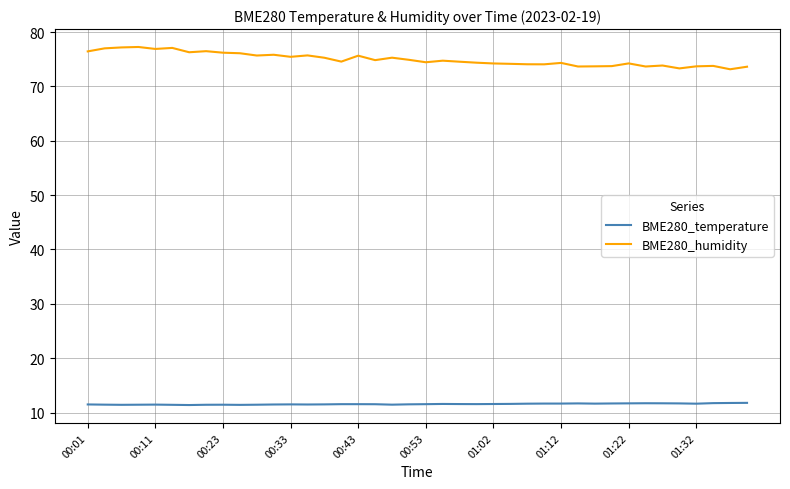

What is the lowest value of the BME280_temperature series?

11.4